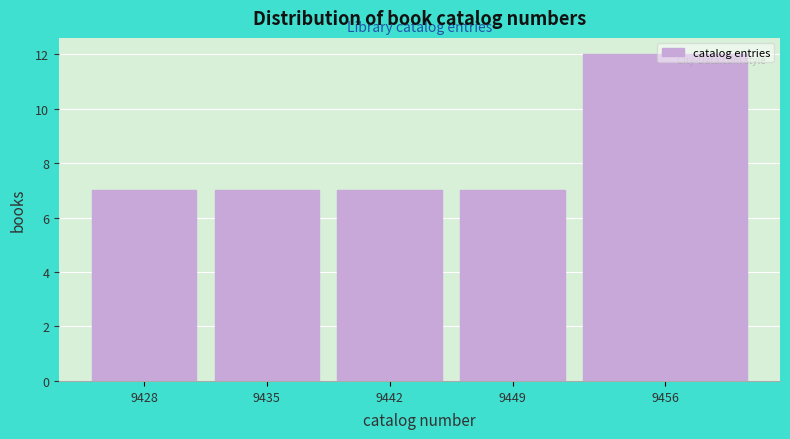

Is it true that the value at 9449 is 4?

False